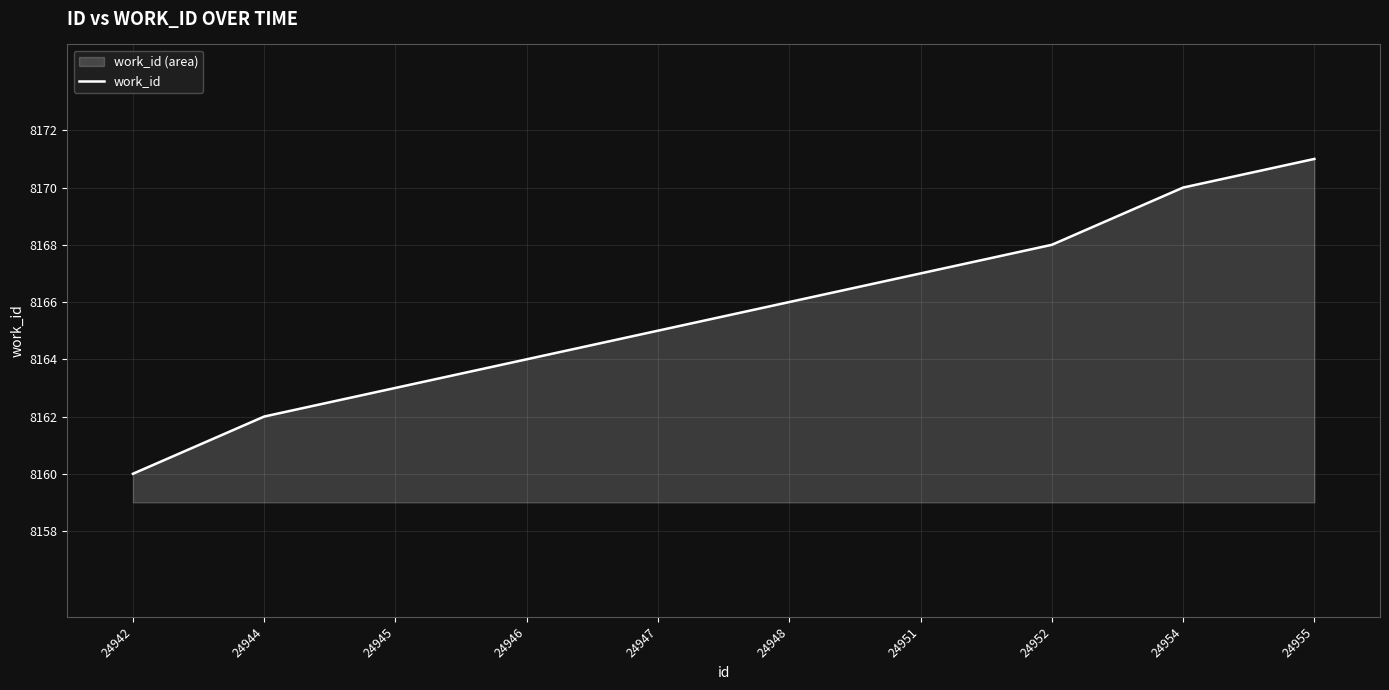

Reading right to left, what are all the values shown in this chart?

8171	8170	8168	8167	8166	8165	8164	8163	8162	8160